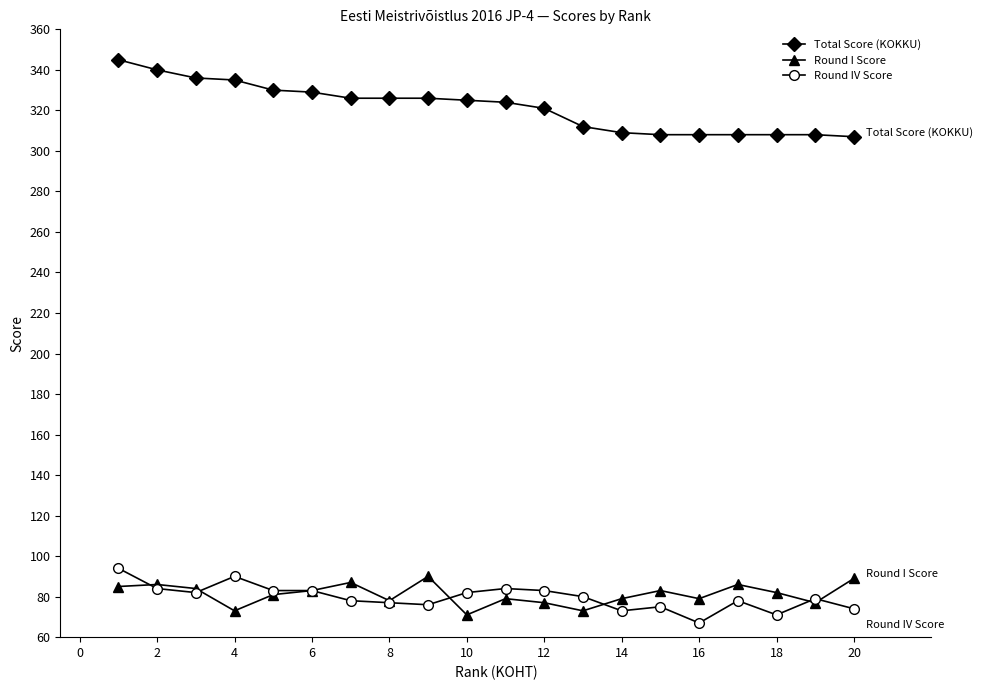

What is the value of the Round I Score point at the 10th from the left?

71